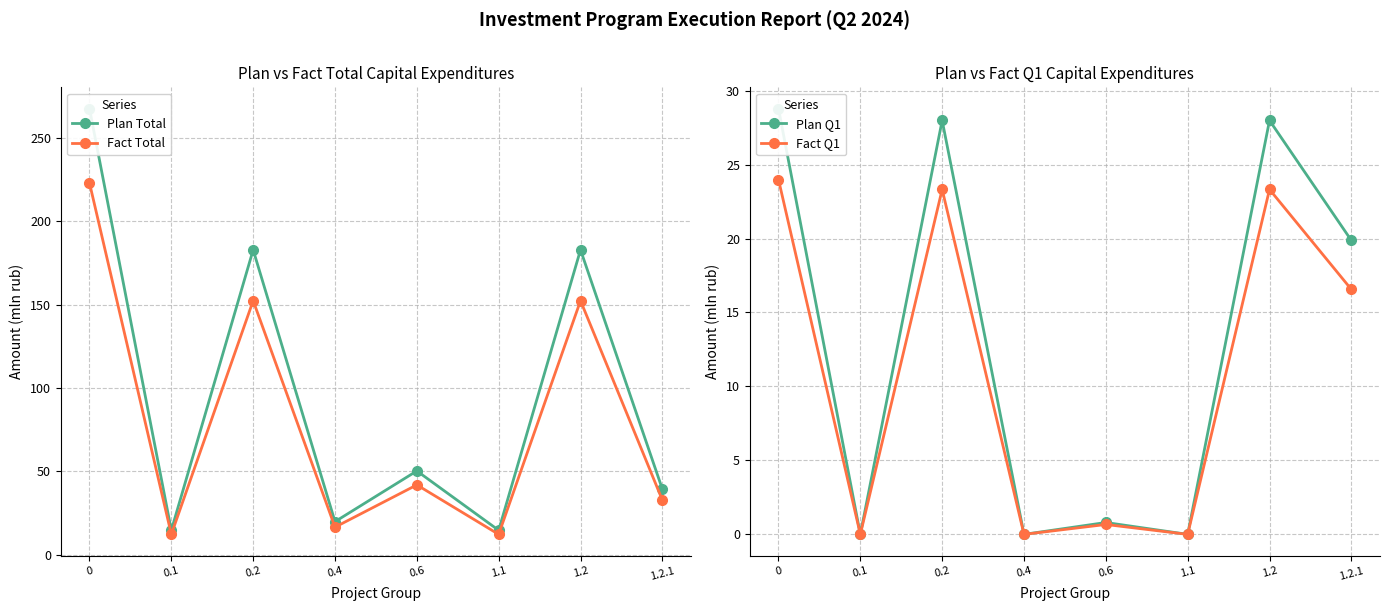

What position from the left is 0.2?

3